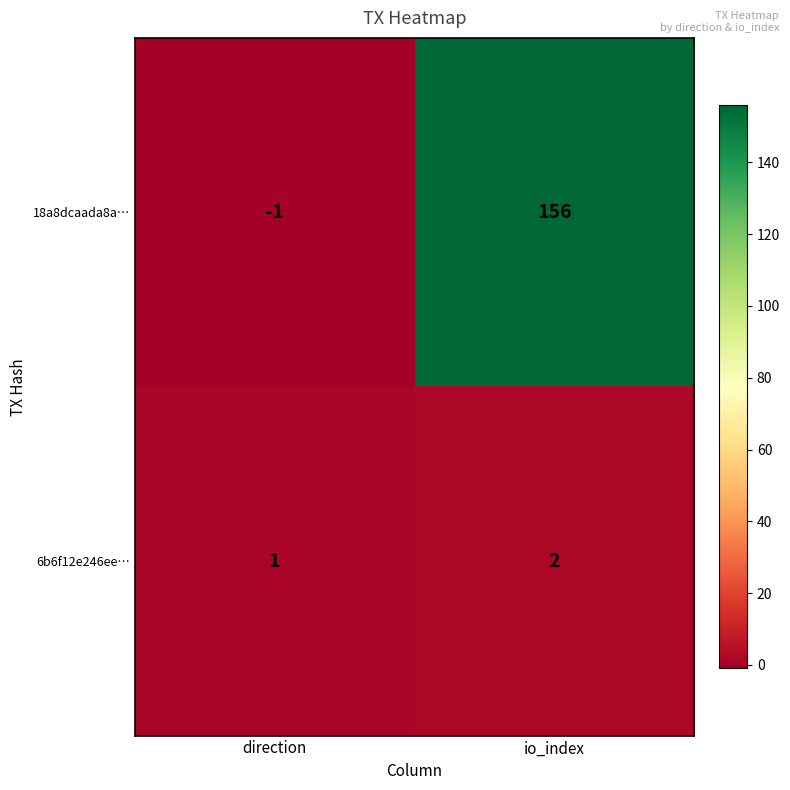

Rank the series at io_index from lowest to highest value.

6b6f12e246ee…, 18a8dcaada8a…